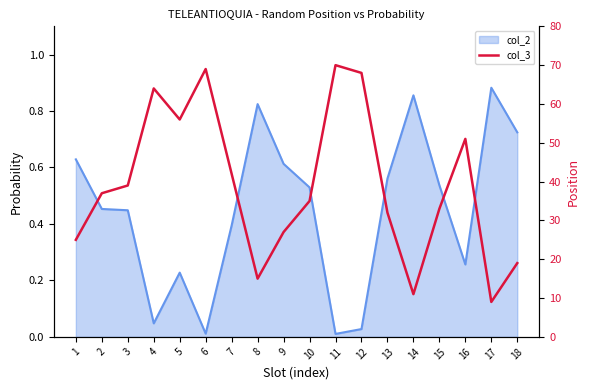

What is the value of the 7th point from the left?

42